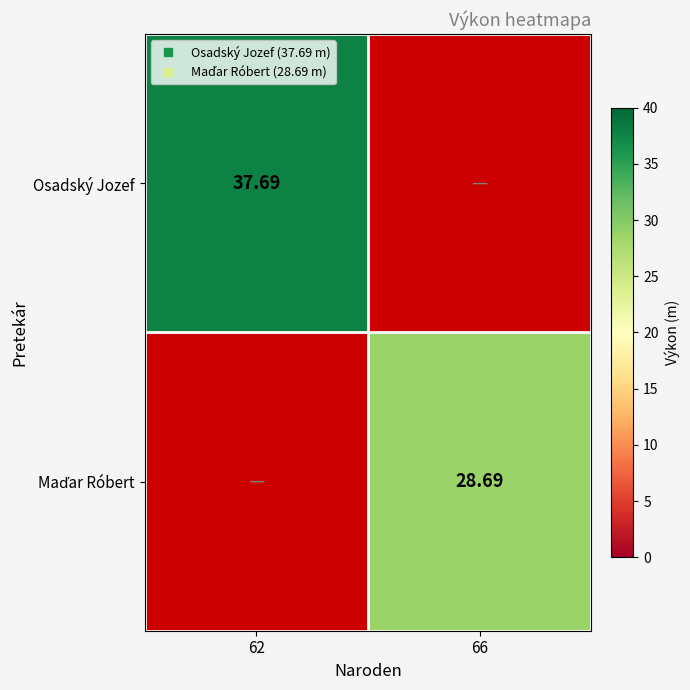

At which category does the chart reach its peak across all series?

62